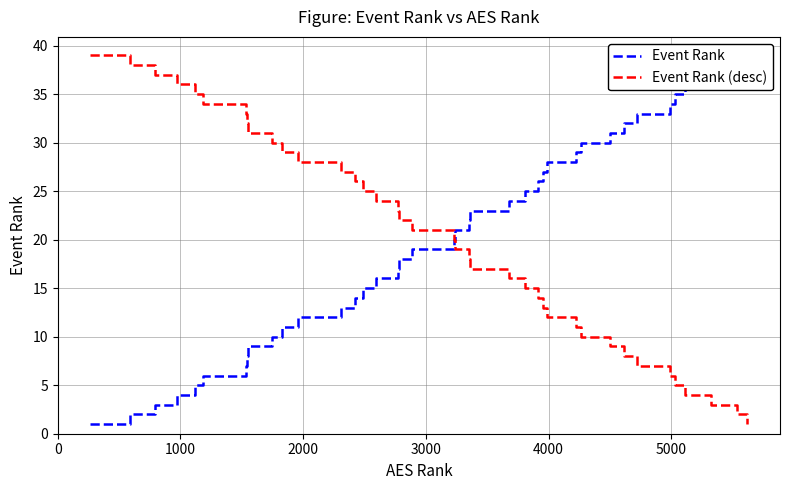

What is the value of the Event Rank point at the 27th from the left?

27